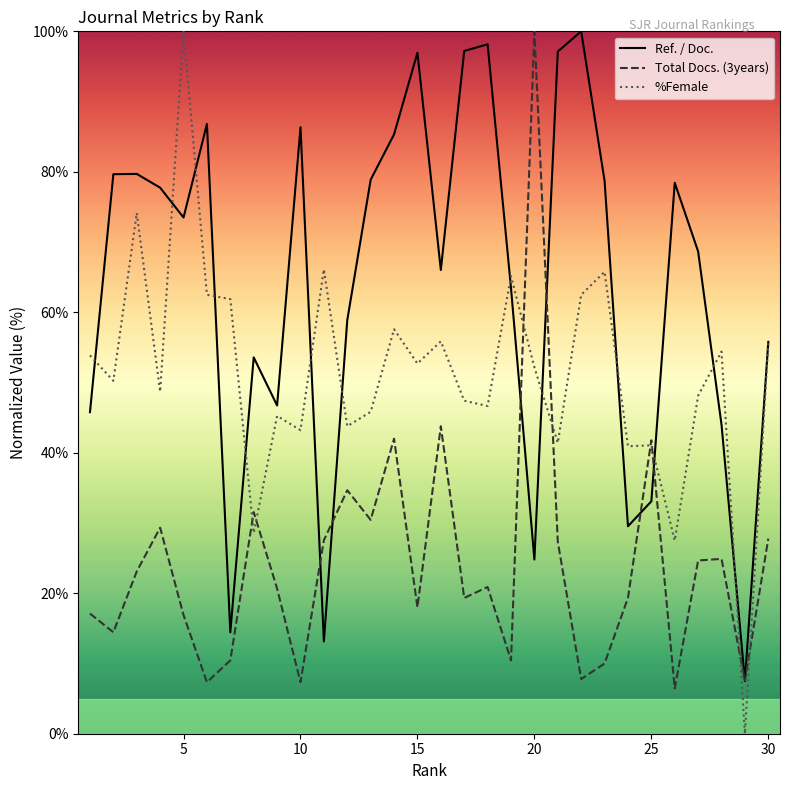

In Total Docs. (3years), how many points are lower than both neighbors (excluding endpoints)?

10